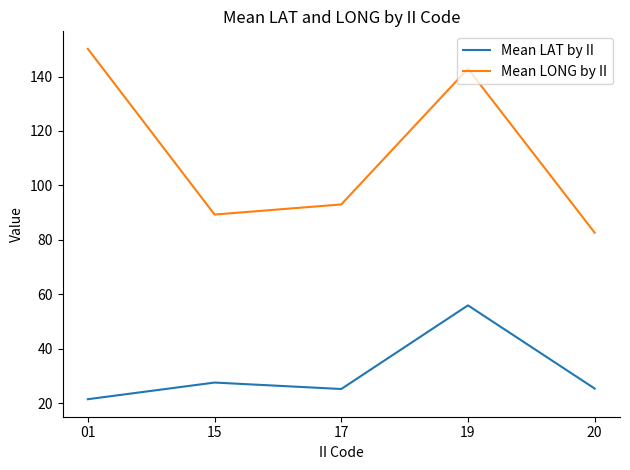

What is the difference between the highest and lowest values at 20?

57.3